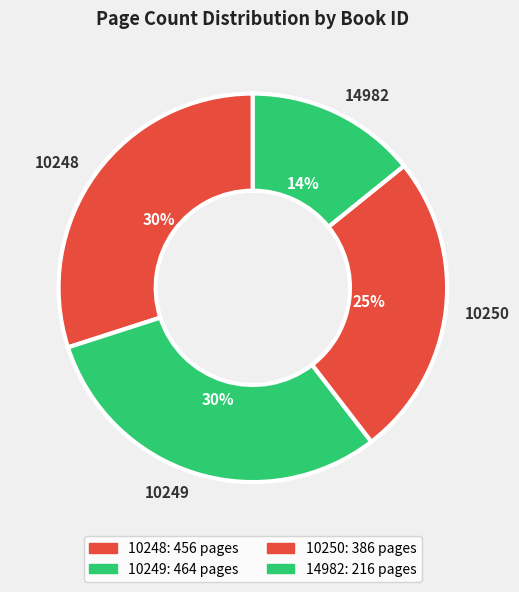

Is there a majority slice in this chart?

No